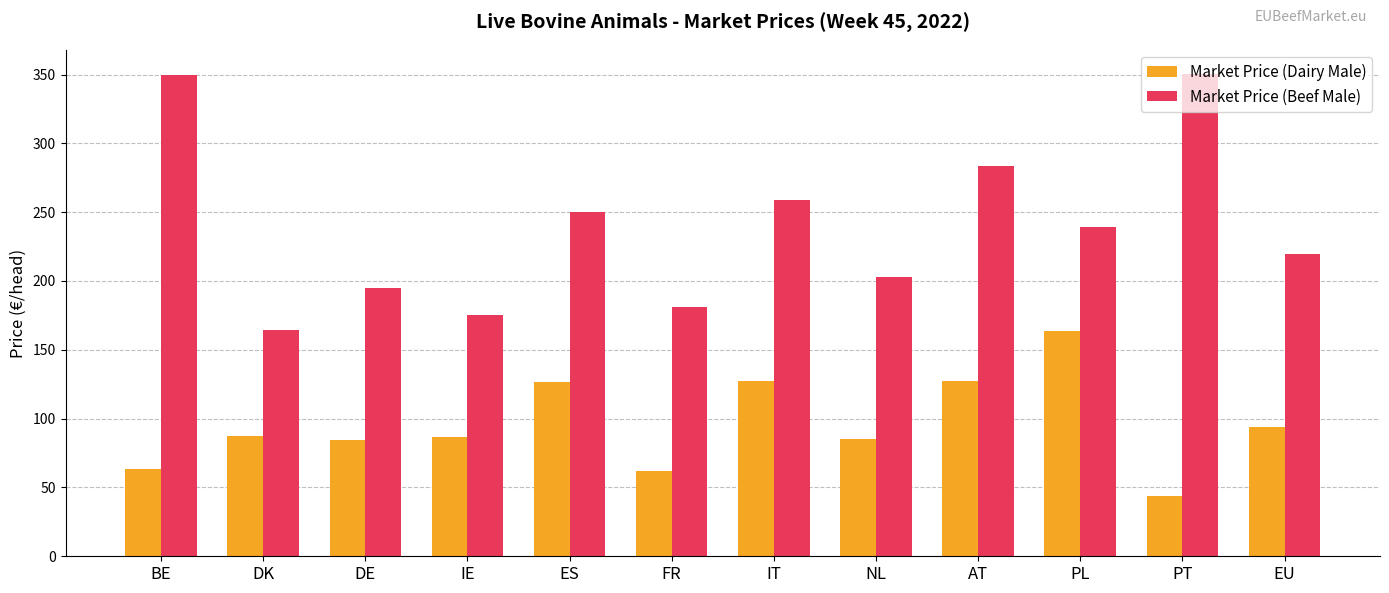

The value of Market Price (Beef Male) at IE is 37.3. True or false?

False